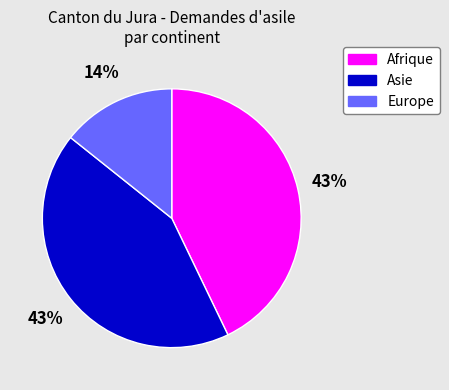

What percentage is the Asie slice, to the nearest percent?

43%